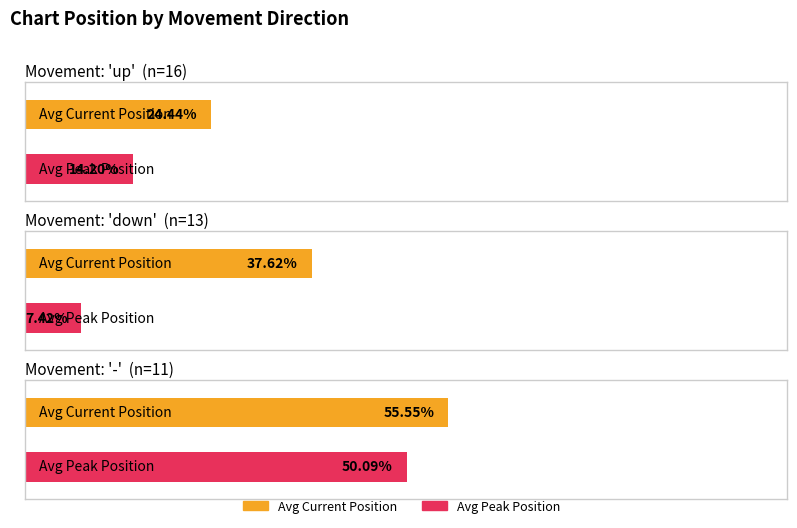

List the series in order of their overall mean, lowest first.

Average Peak Position, Average Position